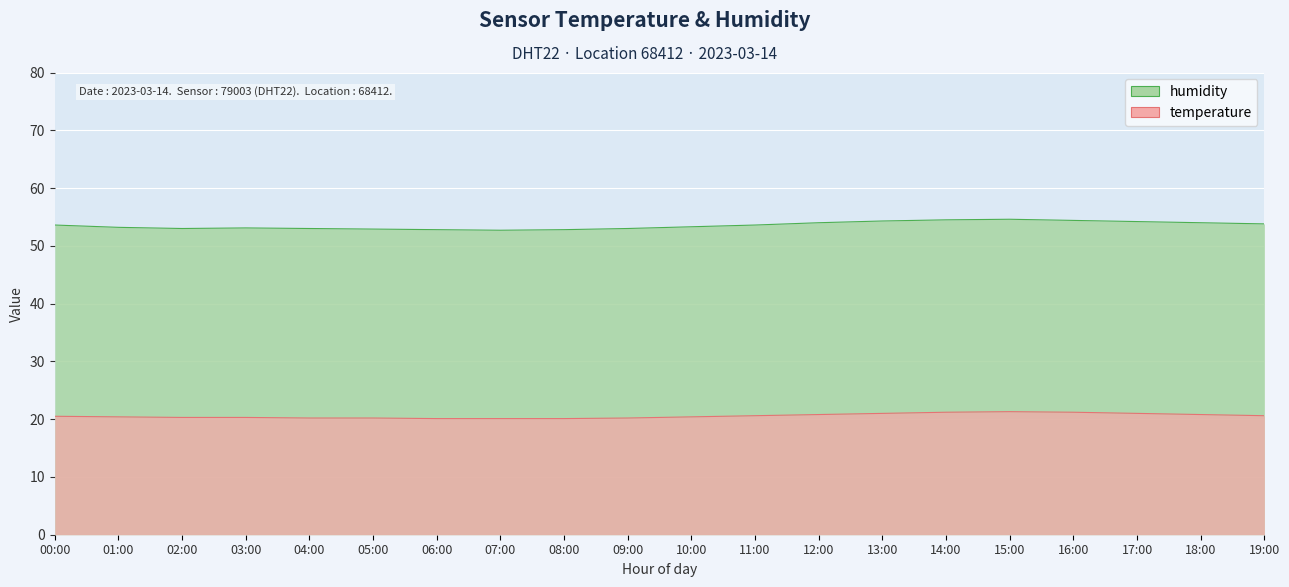

True or false: humidity and temperature cross at least once.

False